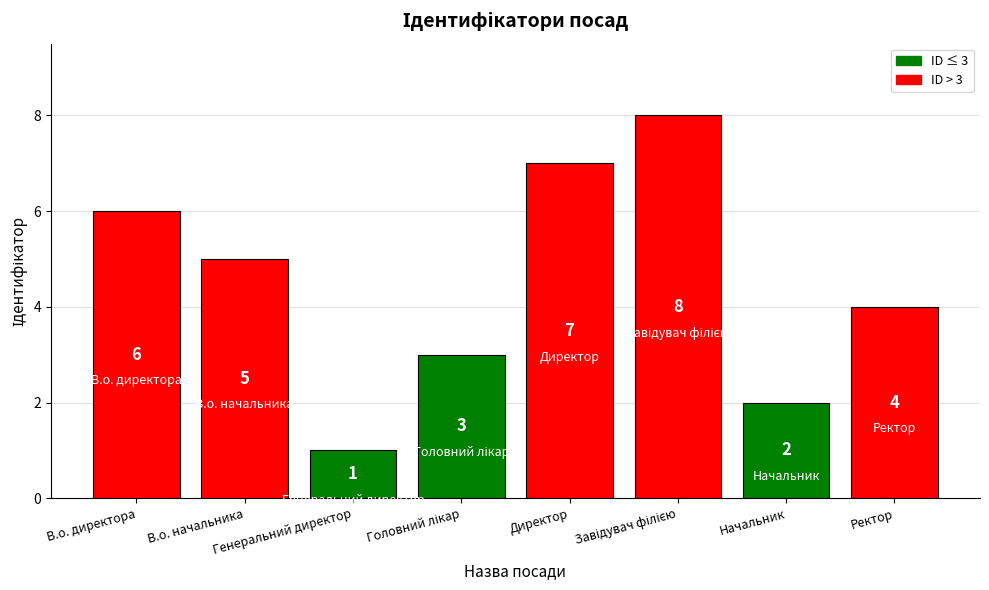

Which label corresponds to the smallest value in the chart?

Генеральний директор